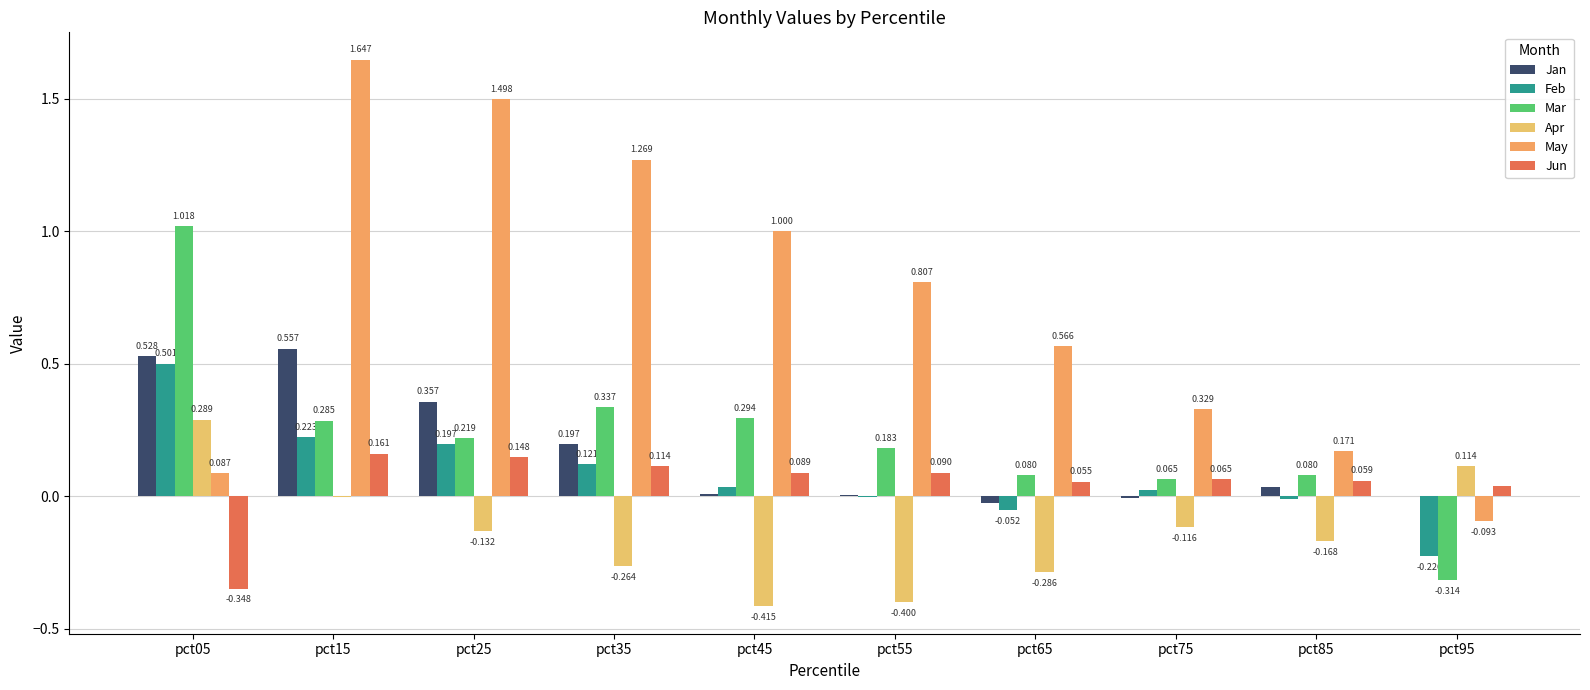

How many values in Mar are above zero?

9